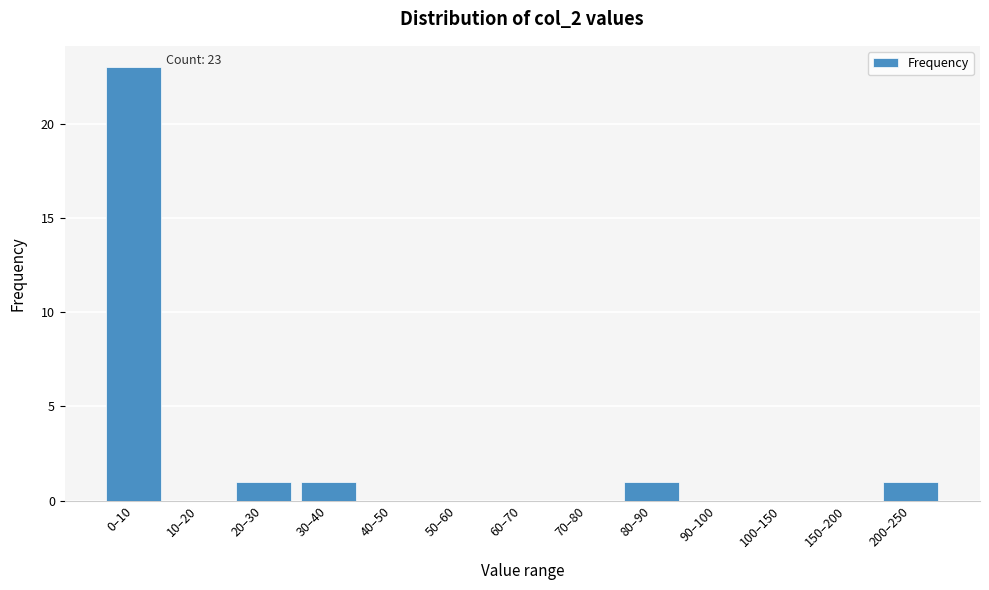

Reading left to right, list all the values displayed in this chart.

0–10=23	10–20=0	20–30=1	30–40=1	40–50=0	50–60=0	60–70=0	70–80=0	80–90=1	90–100=0	100–150=0	150–200=0	200–250=1